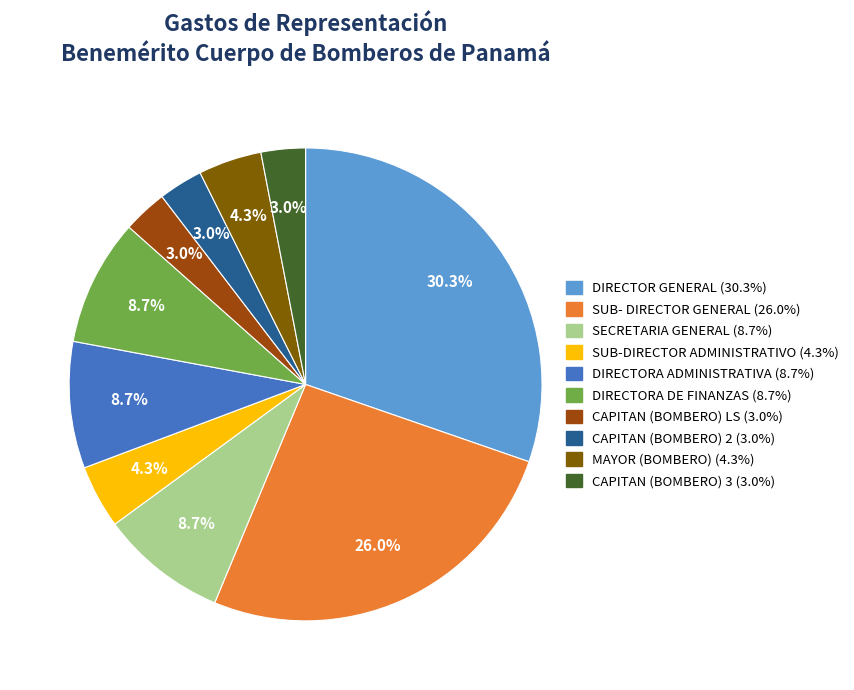

Count the number of slices in the pie.

10